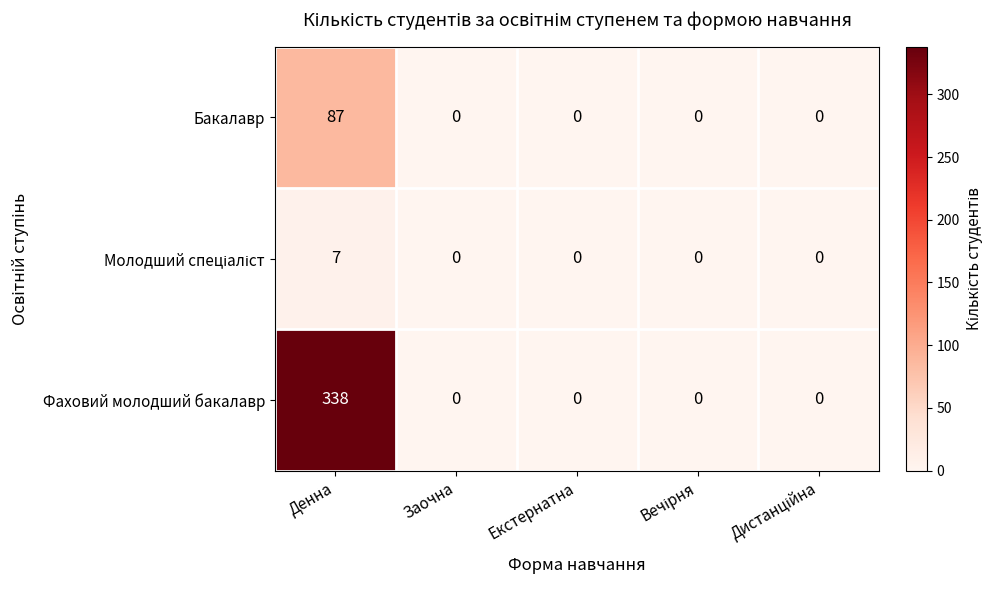

At which category is the sum across all series the highest?

Денна